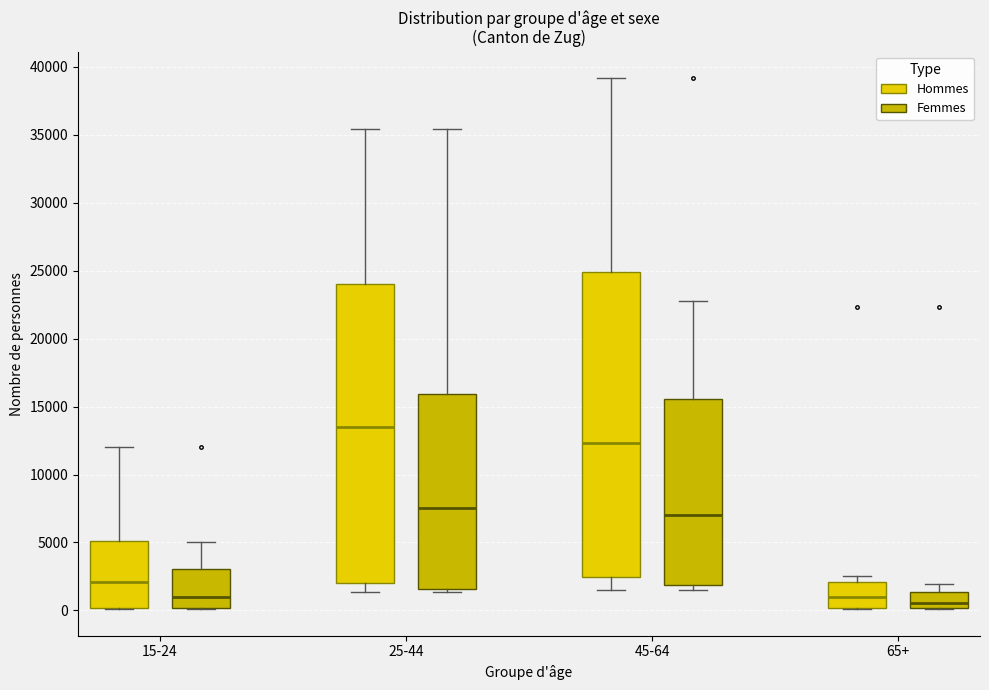

Where does the upper whisker of the box for 25-44 (Femmes) end on the y-axis? The values are not printed on the chart, so give them approximately, as read against the axis.

35500